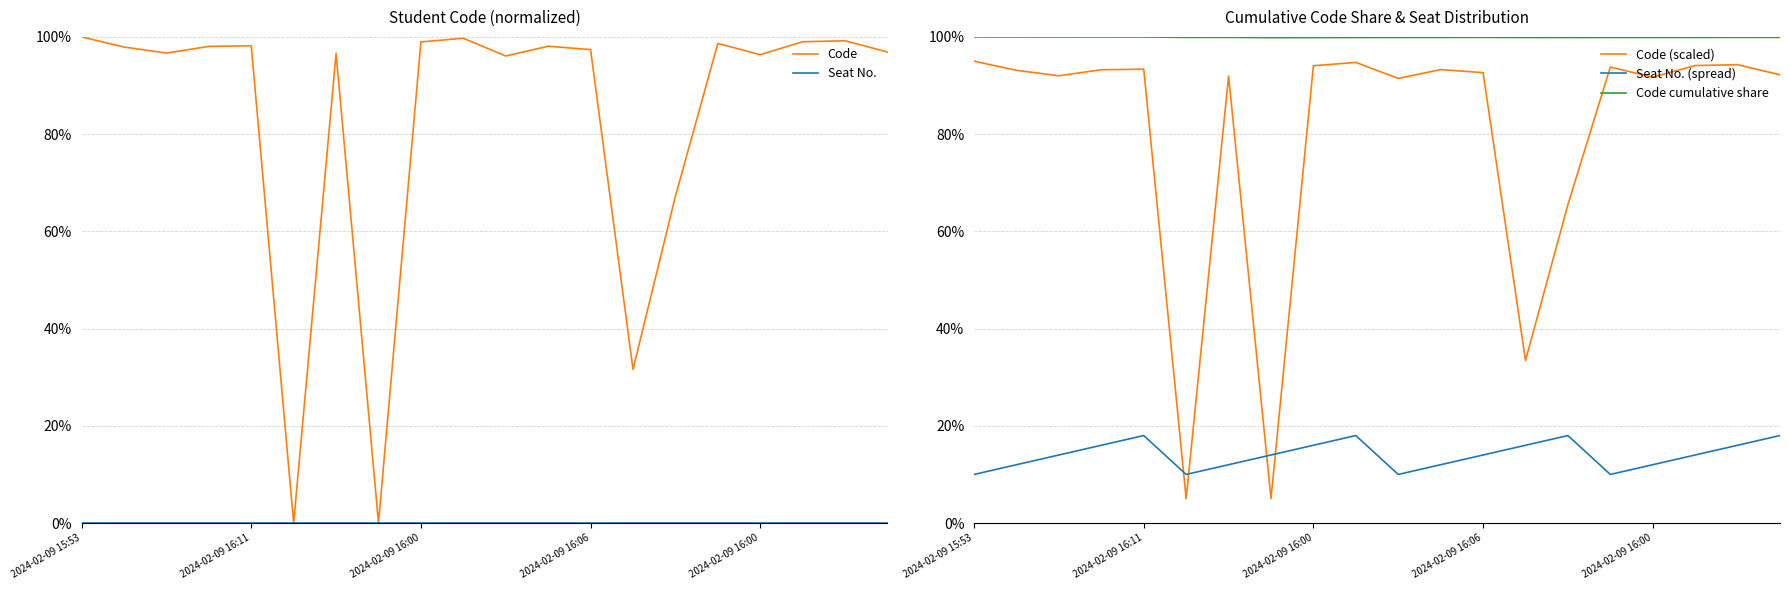

What is the minimum value for Seat No. (spread)?

0.1